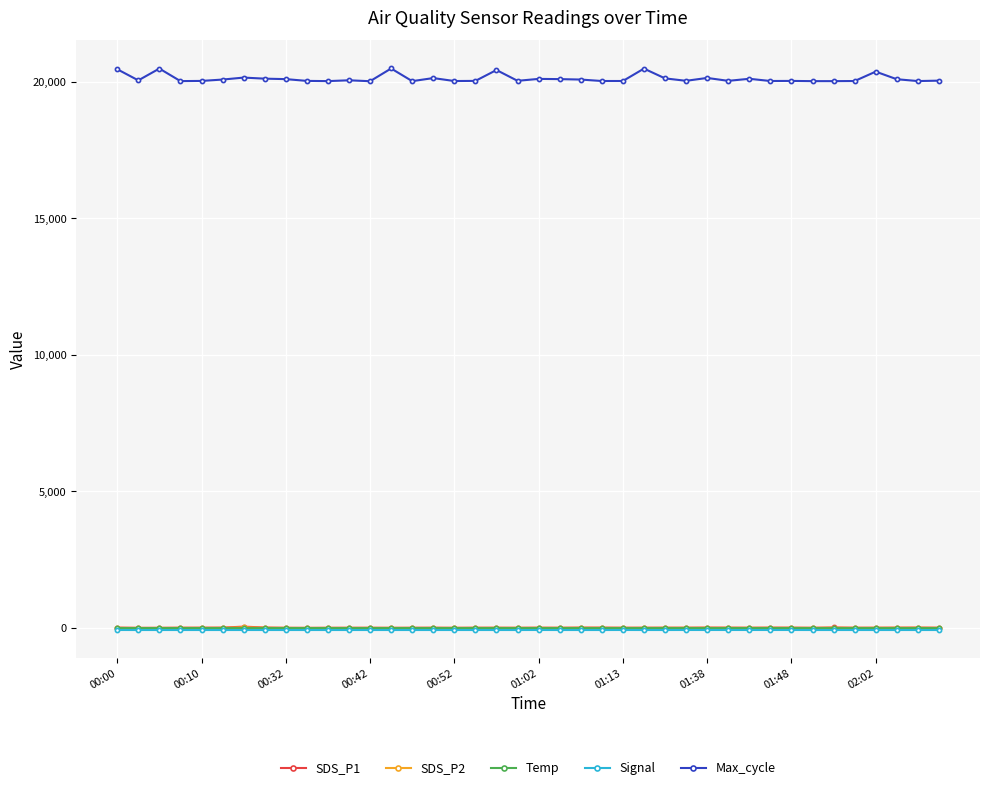

What is the greatest value displayed?

20484.0